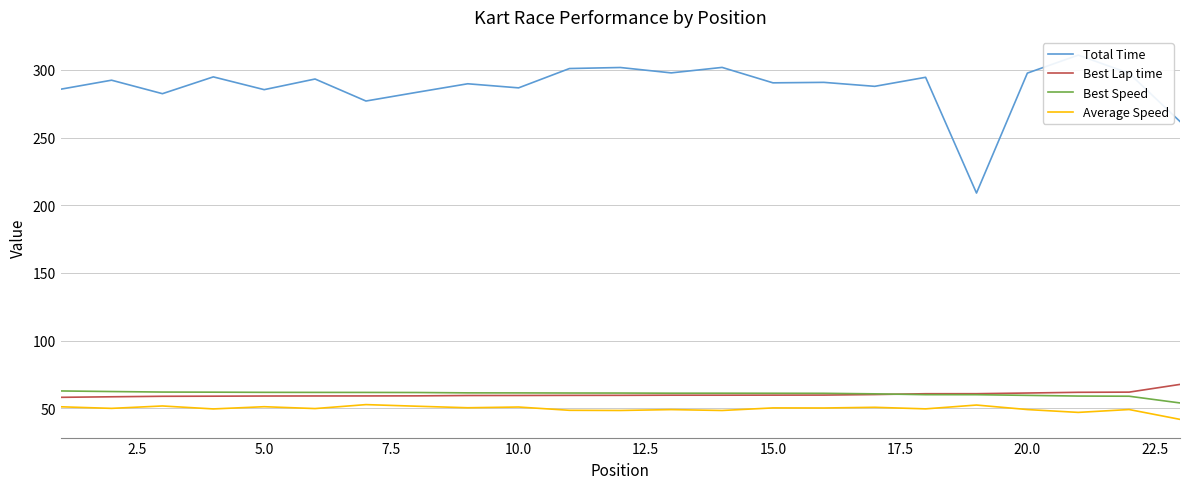

Which series ends up on top after the final intersection of Best Lap time and Best Speed?

Best Lap time